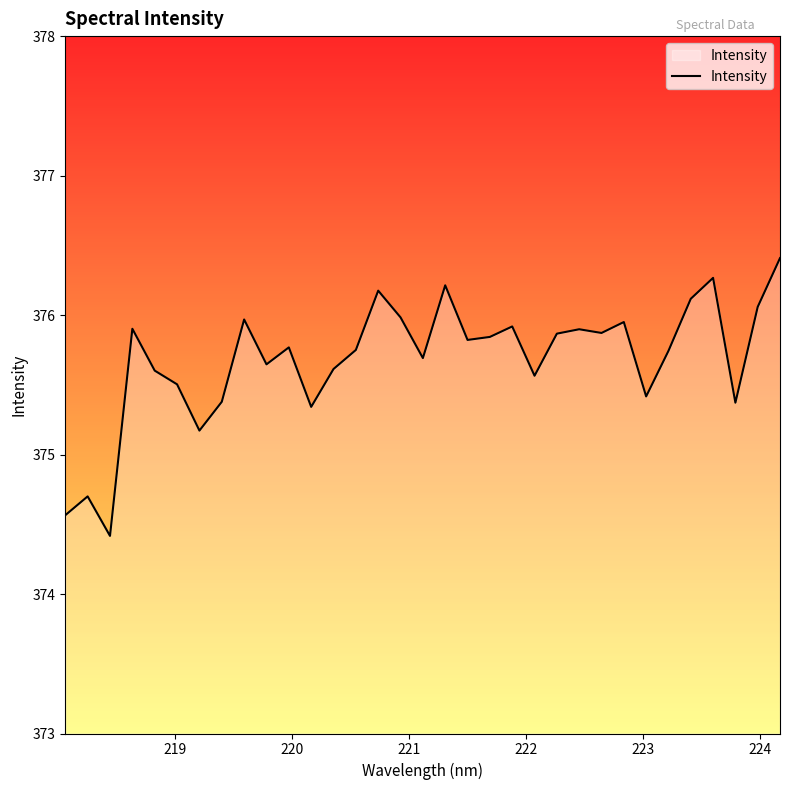

What is the maximum value shown in the chart?

376.4